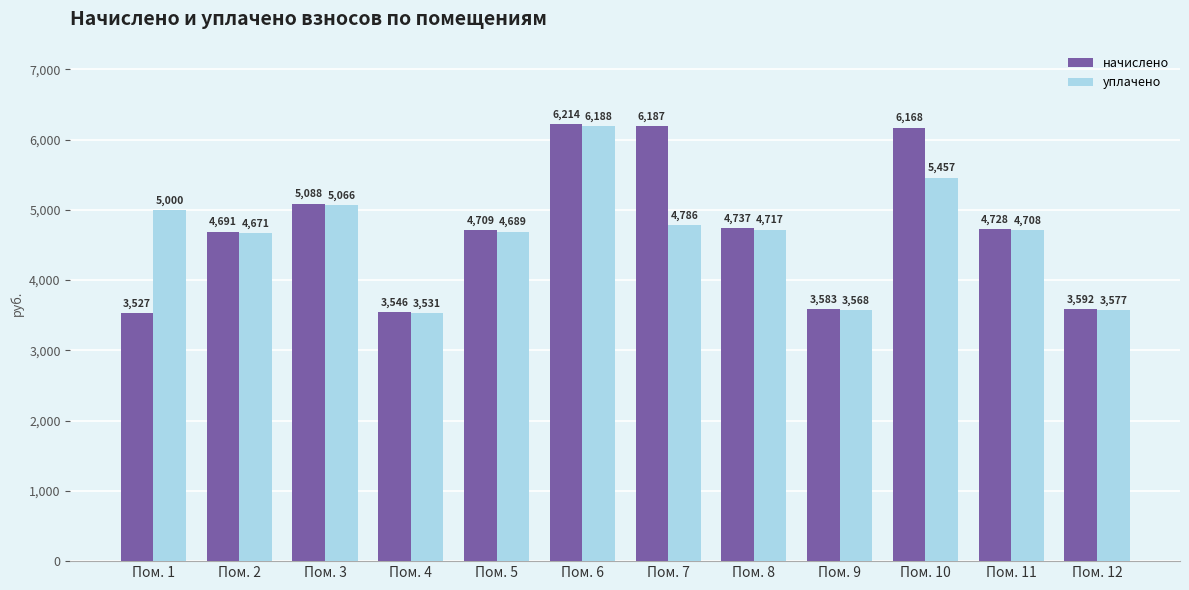

The начислено series shows 6847.6 at Пом. 2. True or false?

False